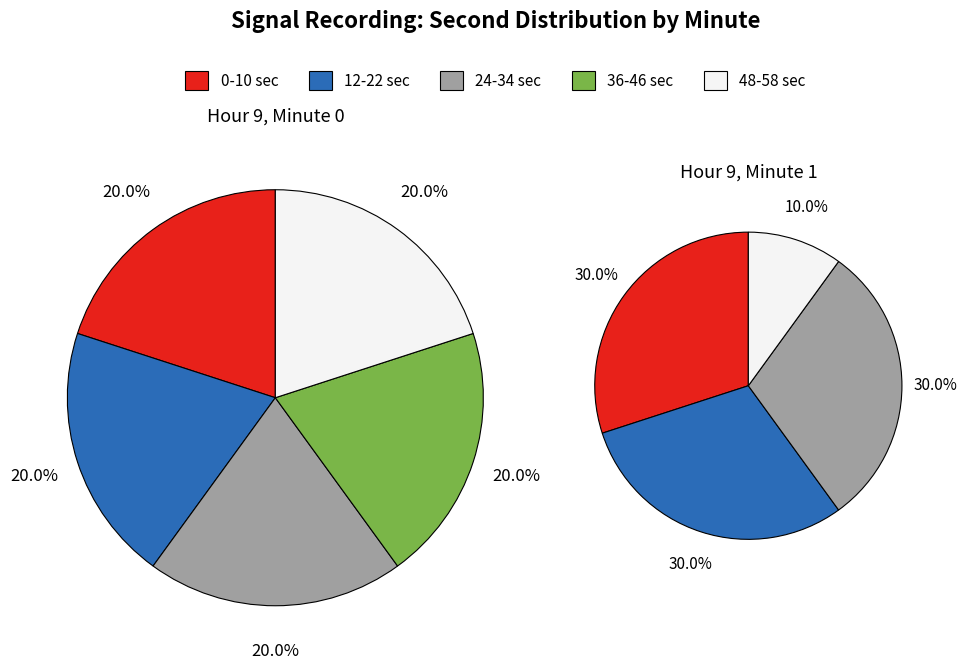

Is there a majority slice in this chart?

No